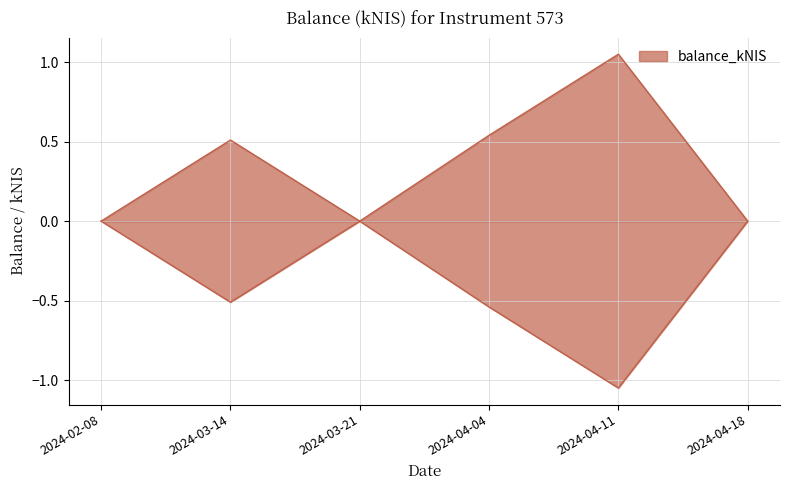

Rank the categories by value from lowest to highest.

2024-02-08, 2024-03-21, 2024-04-18, 2024-03-14, 2024-04-04, 2024-04-11